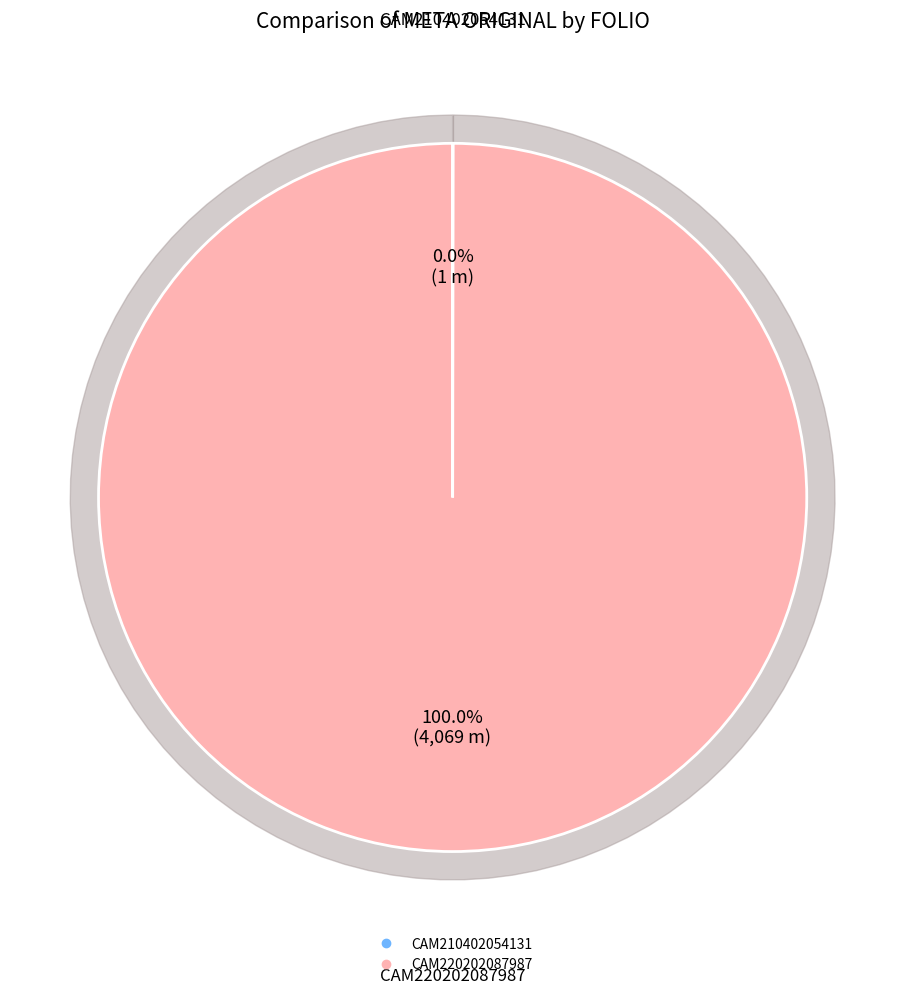

How many slices are in this pie chart?

2